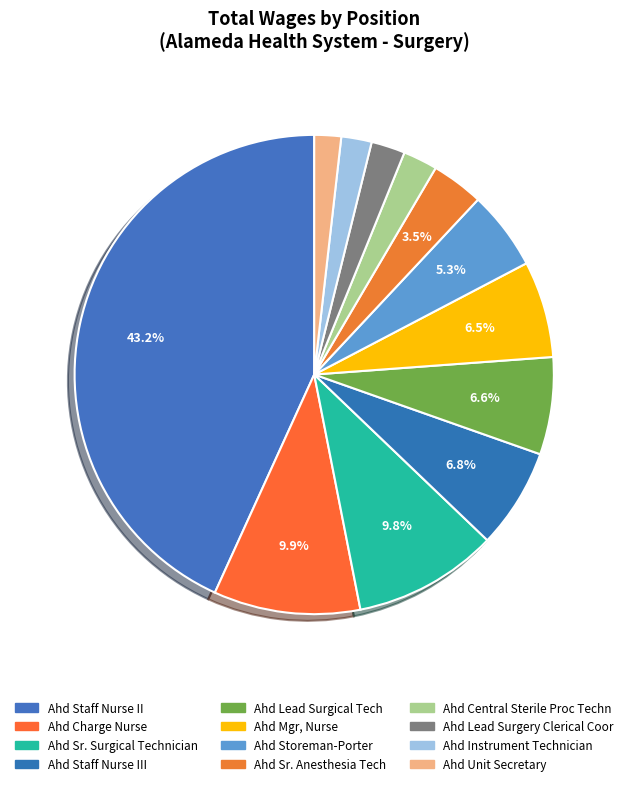

Rank the categories by value from highest to lowest.

Ahd Staff Nurse II, Ahd Charge Nurse, Ahd Sr. Surgical Technician, Ahd Staff Nurse III, Ahd Lead Surgical Tech, Ahd Mgr, Nurse, Ahd Storeman-Porter, Ahd Sr. Anesthesia Tech, Ahd Central Sterile Proc Techn, Ahd Lead Surgery Clerical Coor, Ahd Instrument Technician, Ahd Unit Secretary